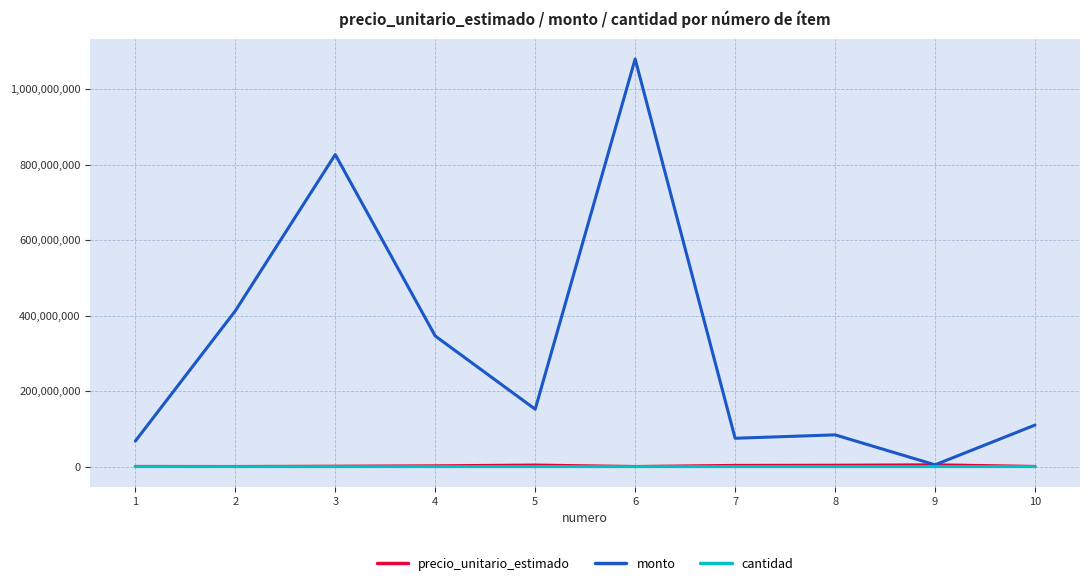

Which series has the largest range (max minus min)?

monto